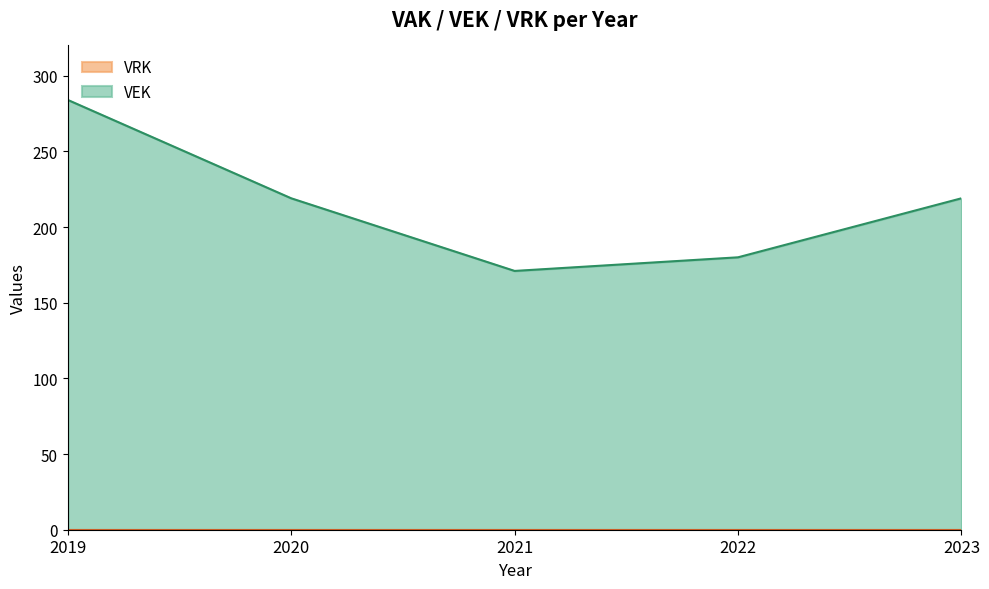

List the labels in order of value, largest first.

2019, 2020, 2023, 2022, 2021